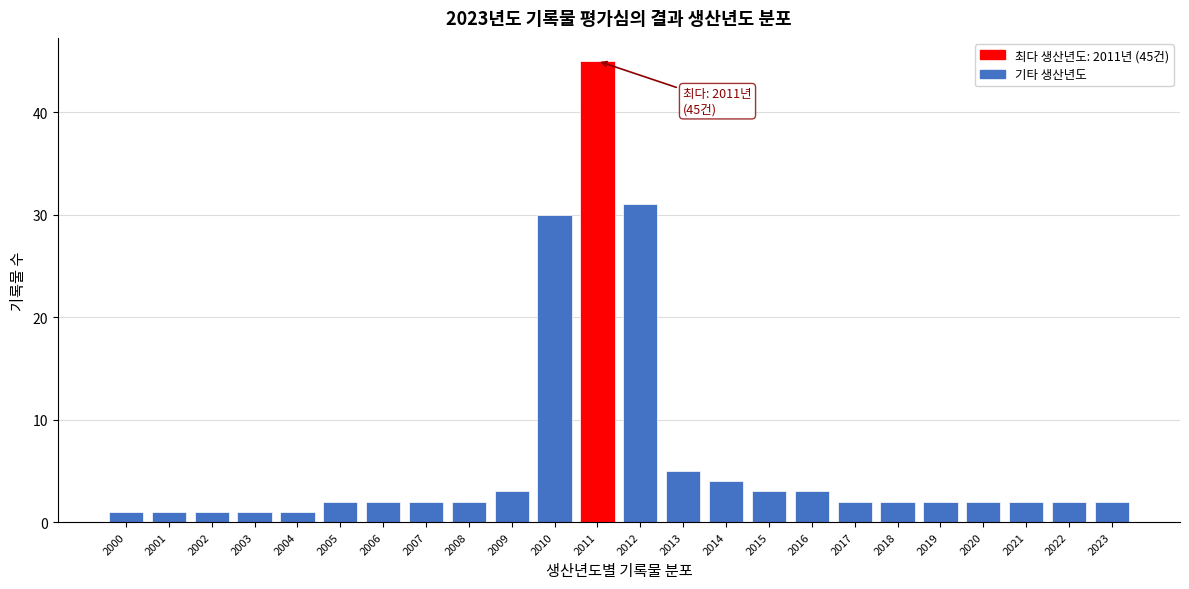

Reading left to right, list all the values displayed in this chart.

1	1	1	1	1	2	2	2	2	3	30	45	31	5	4	3	3	2	2	2	2	2	2	2